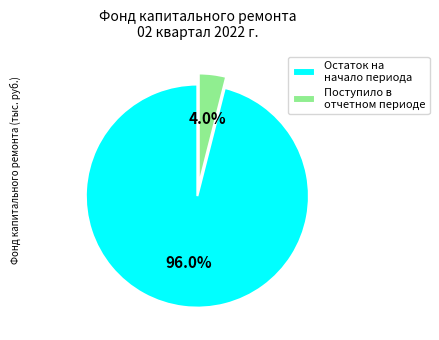

Between Поступило в отчетном периоде and Остаток на начало периода, which is larger?

Остаток на начало периода